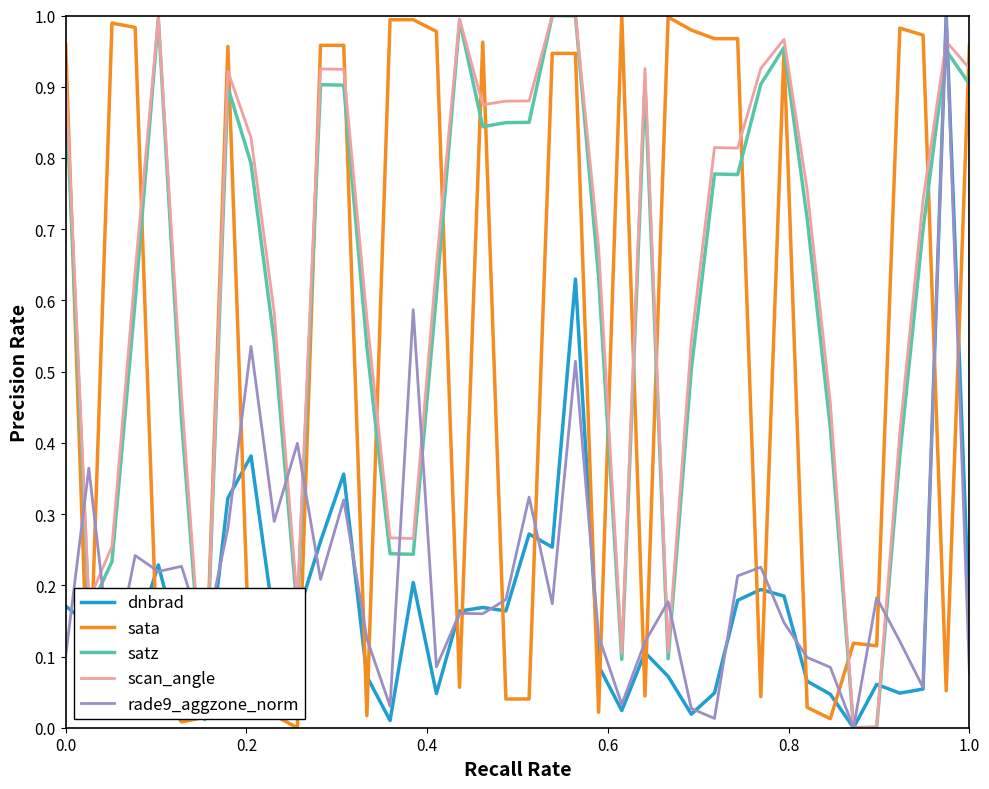

What are all the series names shown in the legend?

dnbrad, sata, satz, scan_angle, rade9_aggzone_norm